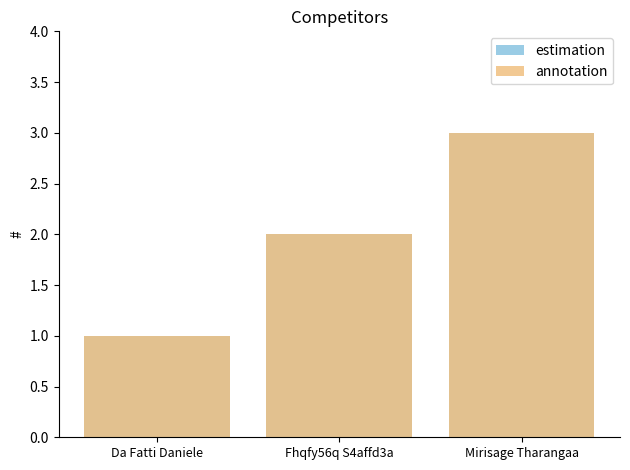

What is the total value across all series at Da Fatti Daniele?

2